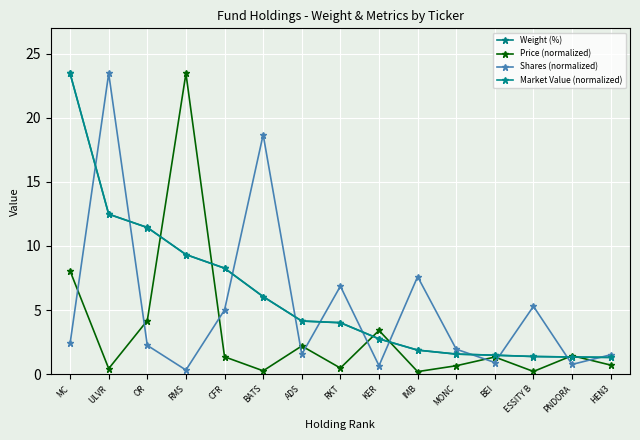

At BEI, list the series in order from smallest to largest.

Shares (normalized), Price (normalized), Weight (%), Market Value (normalized)